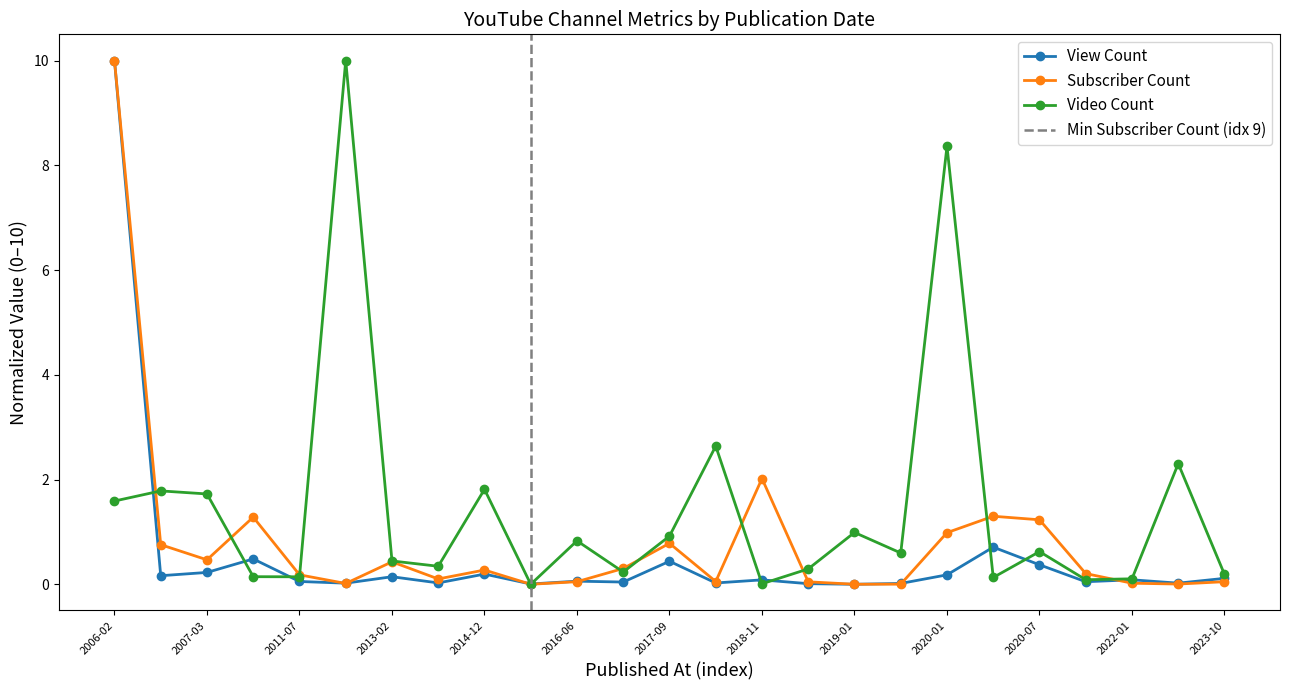

The Video Count series shows 1.4 at 2016-06. True or false?

False